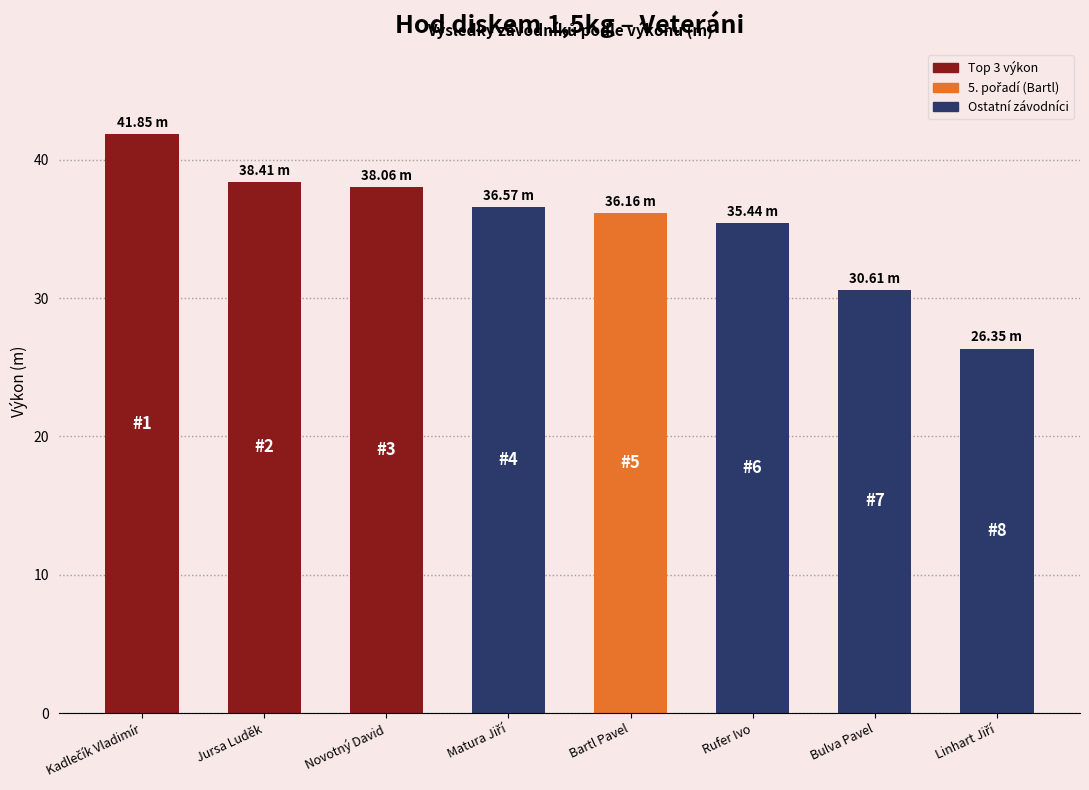

How many data points are above 36?

5